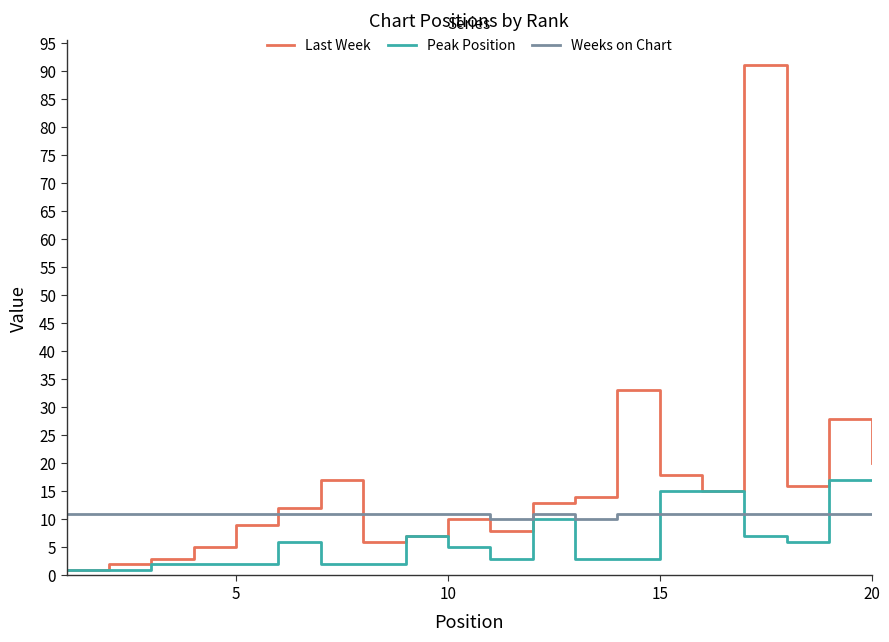

True or false: Peak Position and Weeks on Chart intersect in this chart.

True